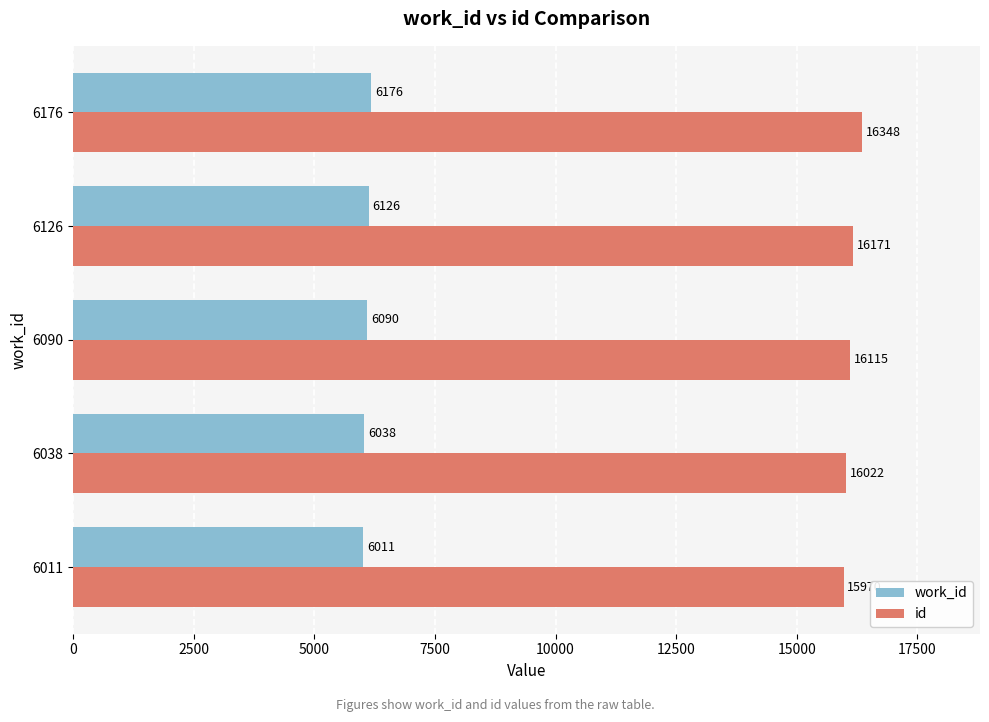

Read the id value at 6176, to the nearest 5.

16350